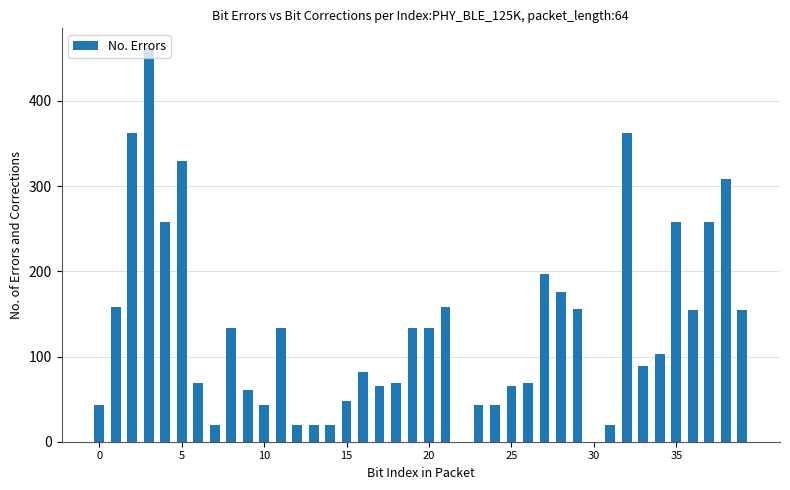

What is the greatest value displayed?

462.0